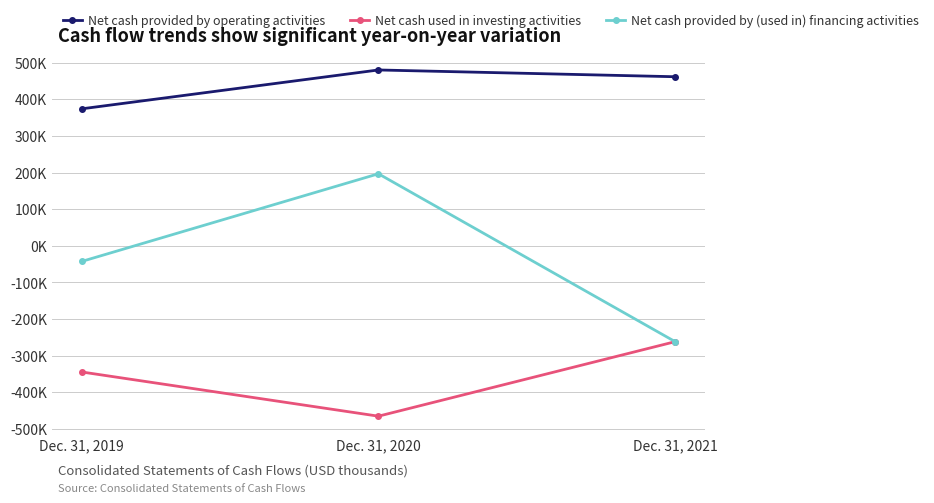

Rank the series by their maximum value, from highest to lowest.

Net cash provided by operating activities, Net cash provided by (used in) financing activities, Net cash used in investing activities